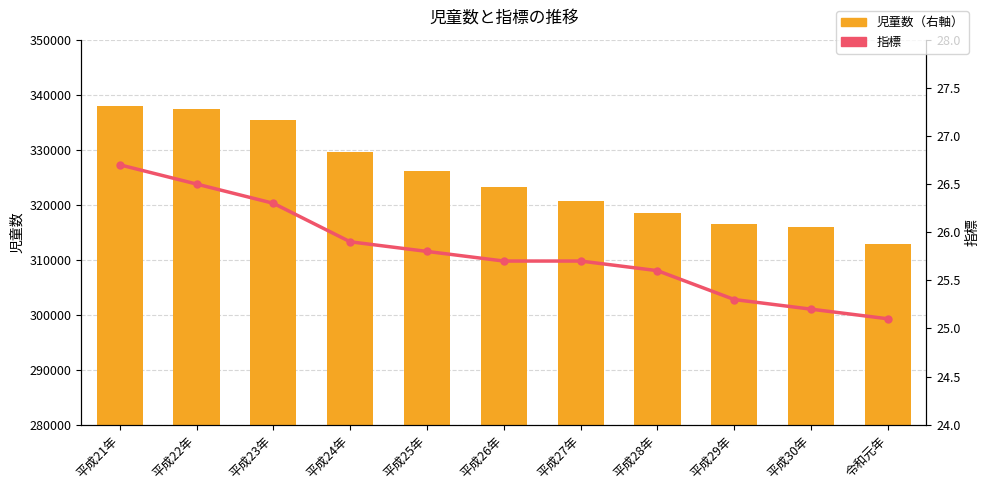

How many data points does each series have?

11